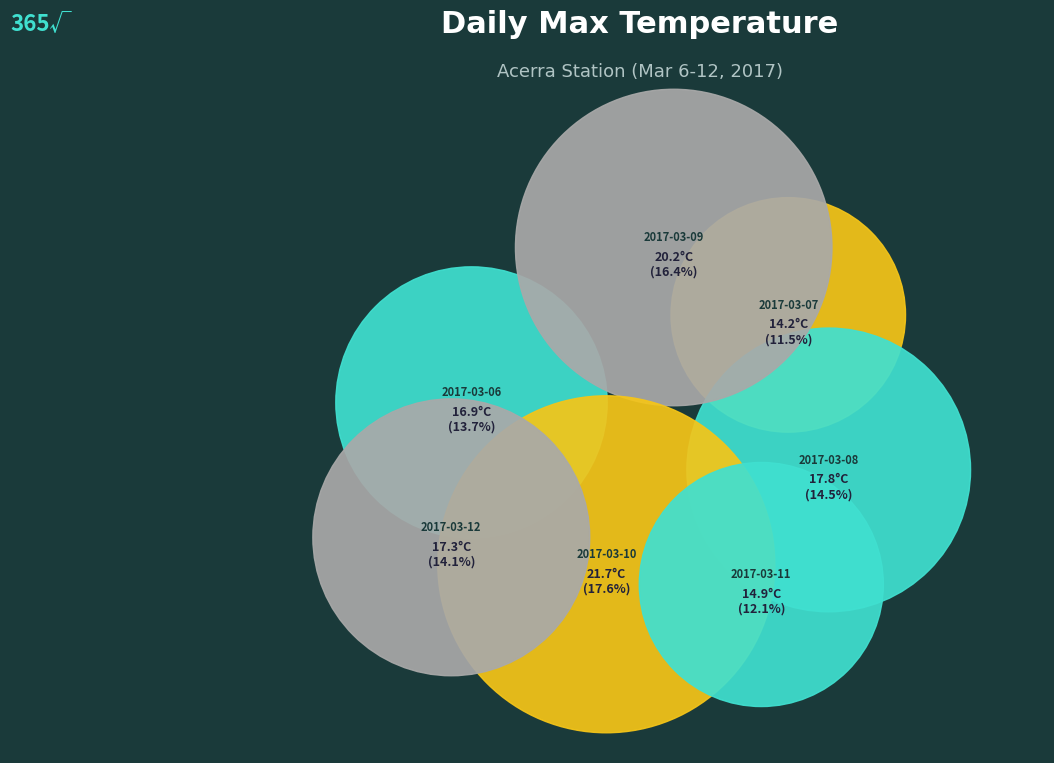

The 2017-03-08 slice represents 14% of the pie. True or false?

True